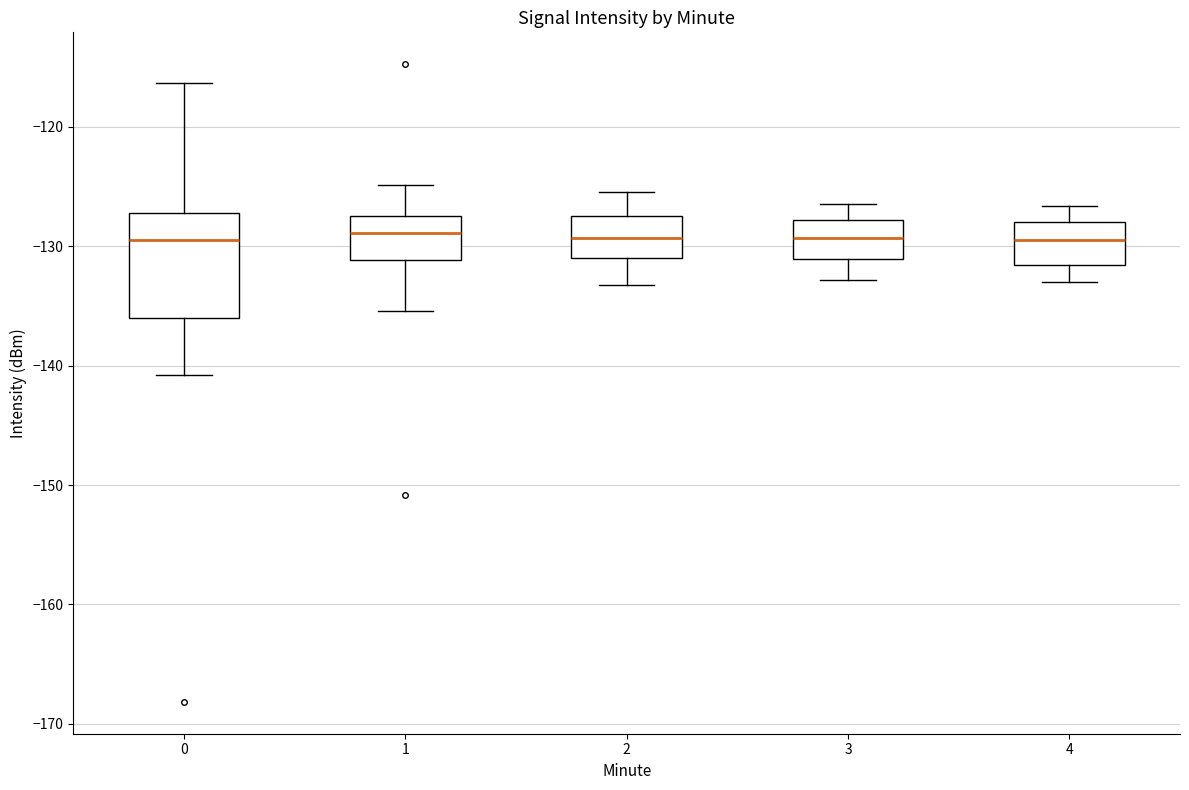

Where is the upper edge of the box at x = 0 on the y-axis? The values are not printed on the chart, so give them approximately, as read against the axis.

-127